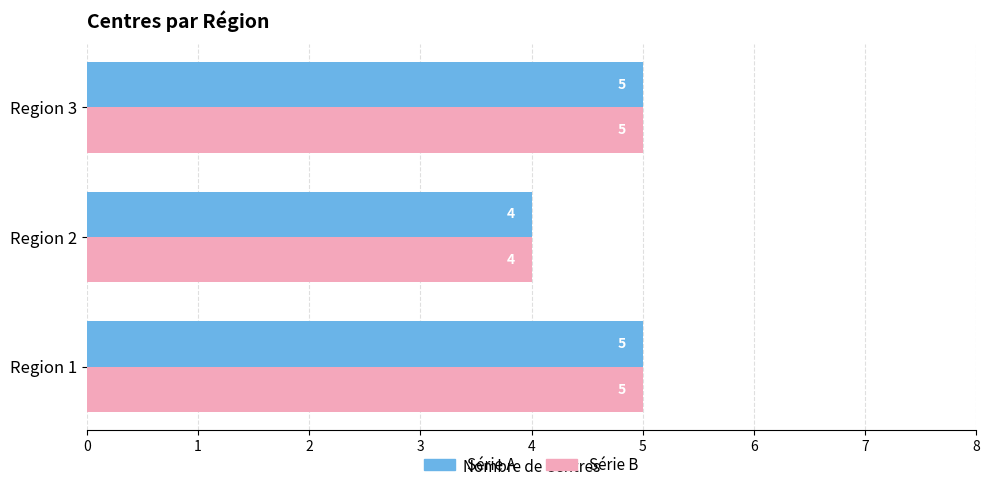

What is the total value across all series at Region 3?

10